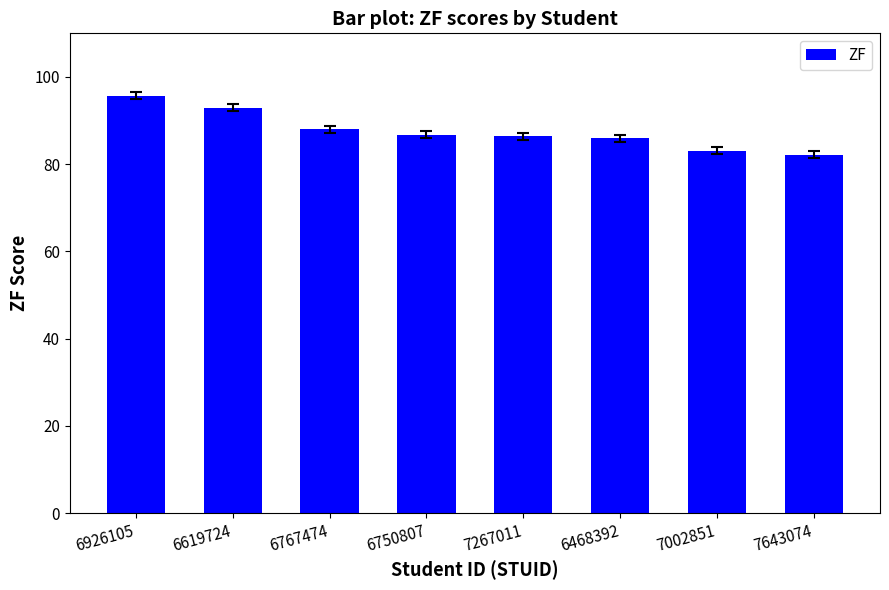

The value at 6468392 is 55.3. True or false?

False